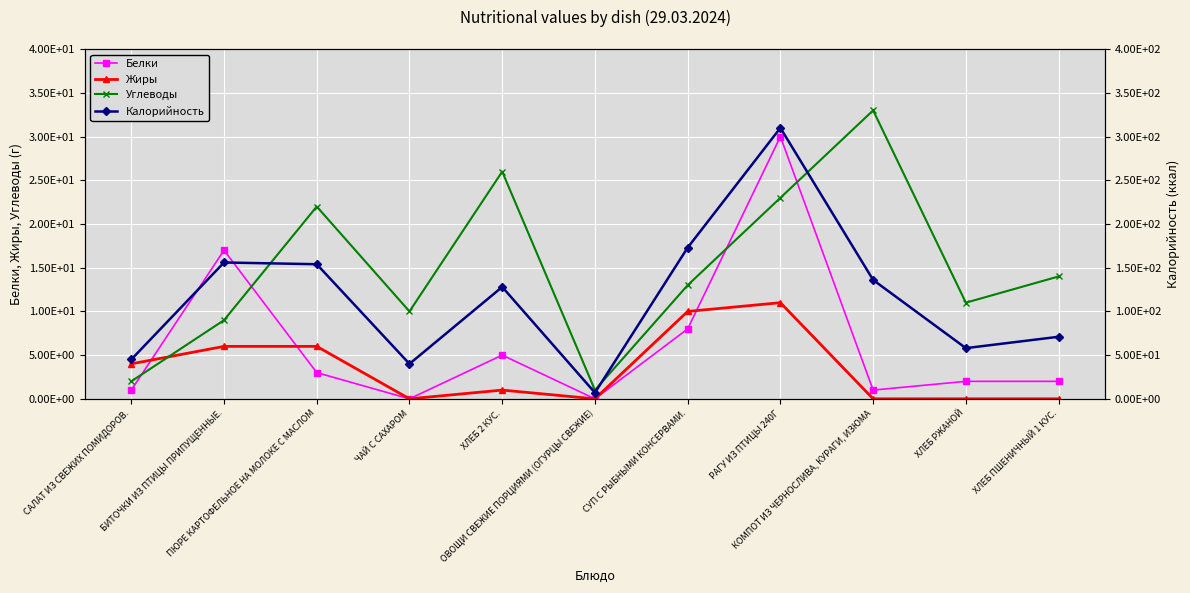

At which category is the sum across all series the highest?

РАГУ ИЗ ПТИЦЫ 240Г